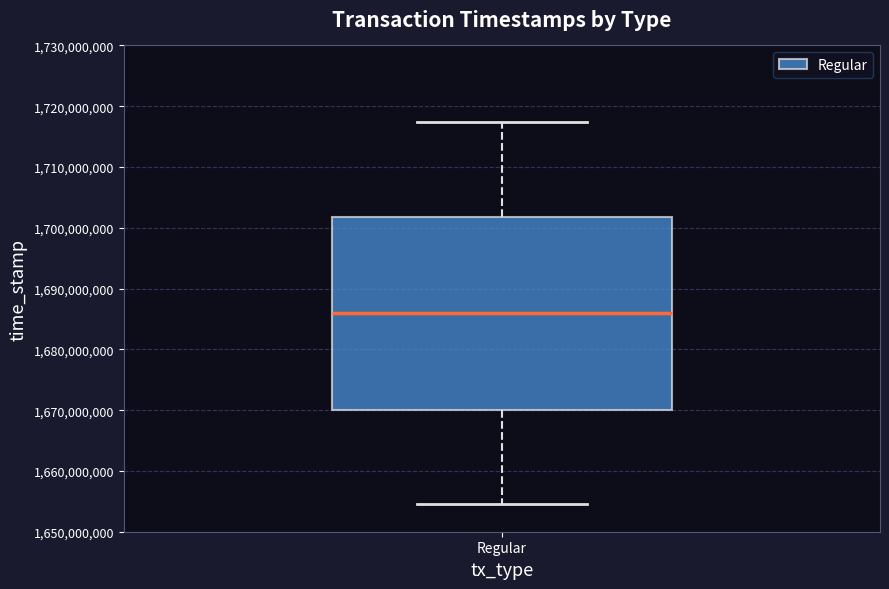

Read this box plot against the y-axis: the position of the median line, the range covered by the box, and the ends of both whiskers. The values are not printed on the chart, so give them approximately, as read against the axis.

median 1686000000, box 1670000000 to 1702000000, whiskers 1655000000 to 1717000000